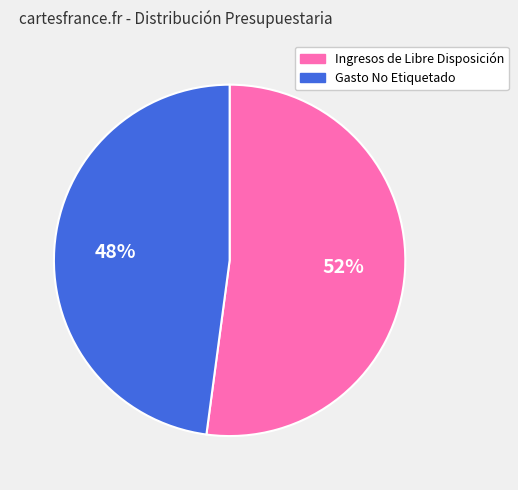

Which has a higher value, Ingresos de Libre Disposición or Gasto No Etiquetado?

Ingresos de Libre Disposición